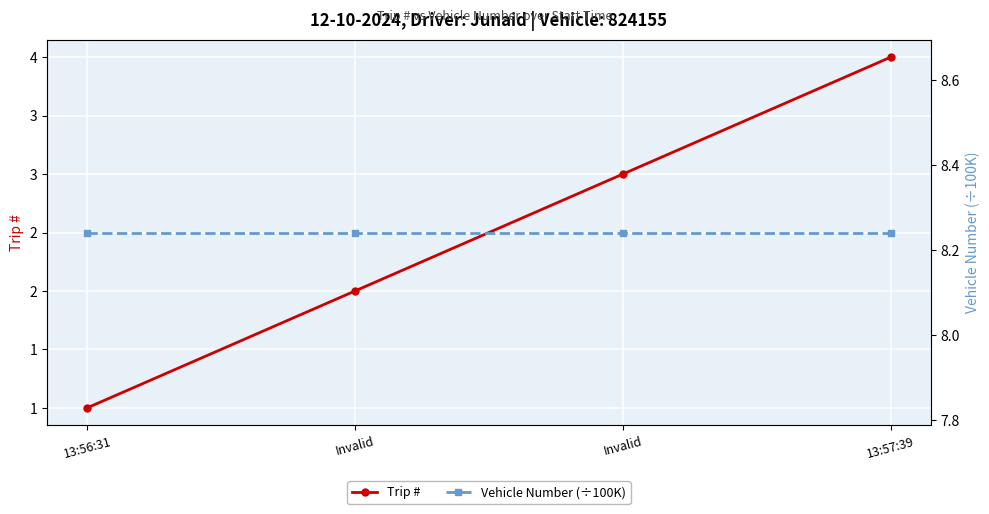

Read the Trip # value at 13:57:39.

4.0